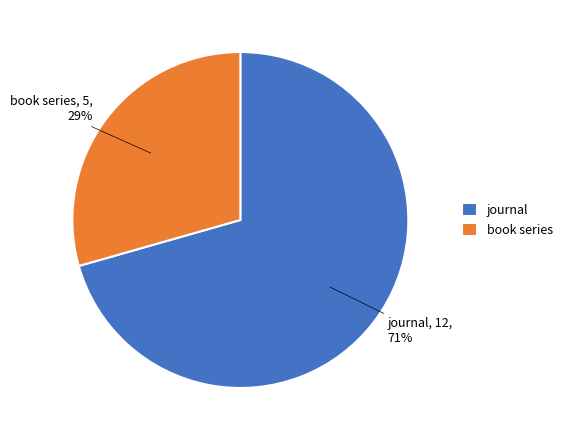

Which category accounts for the majority?

journal